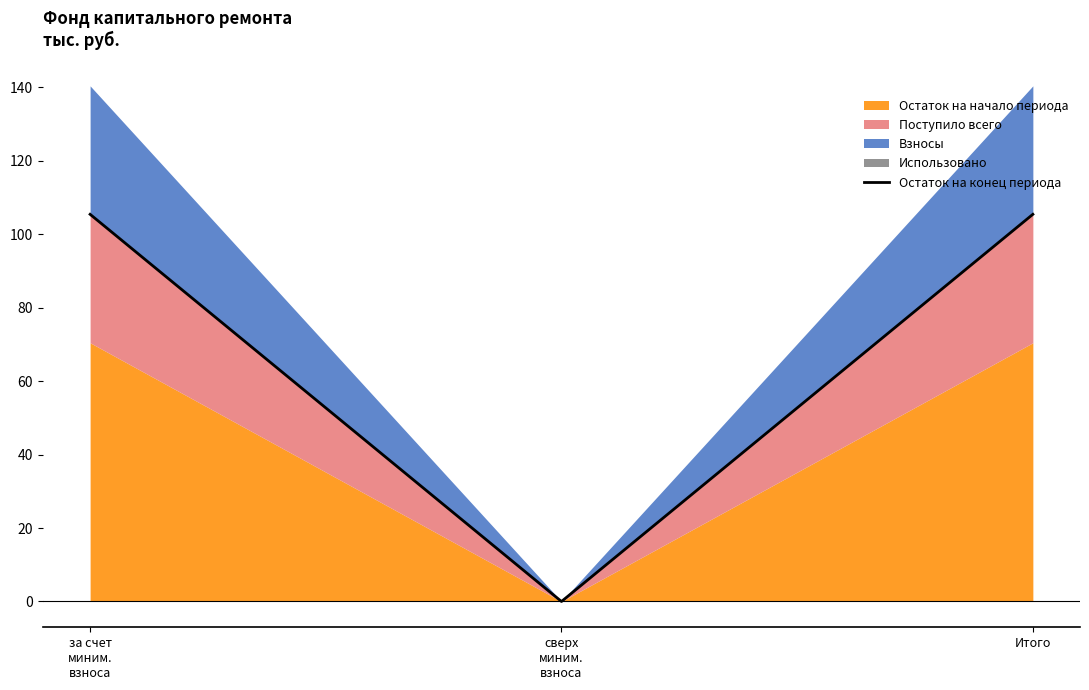

Which category has the lowest value across all series?

сверх
миним.
взноса